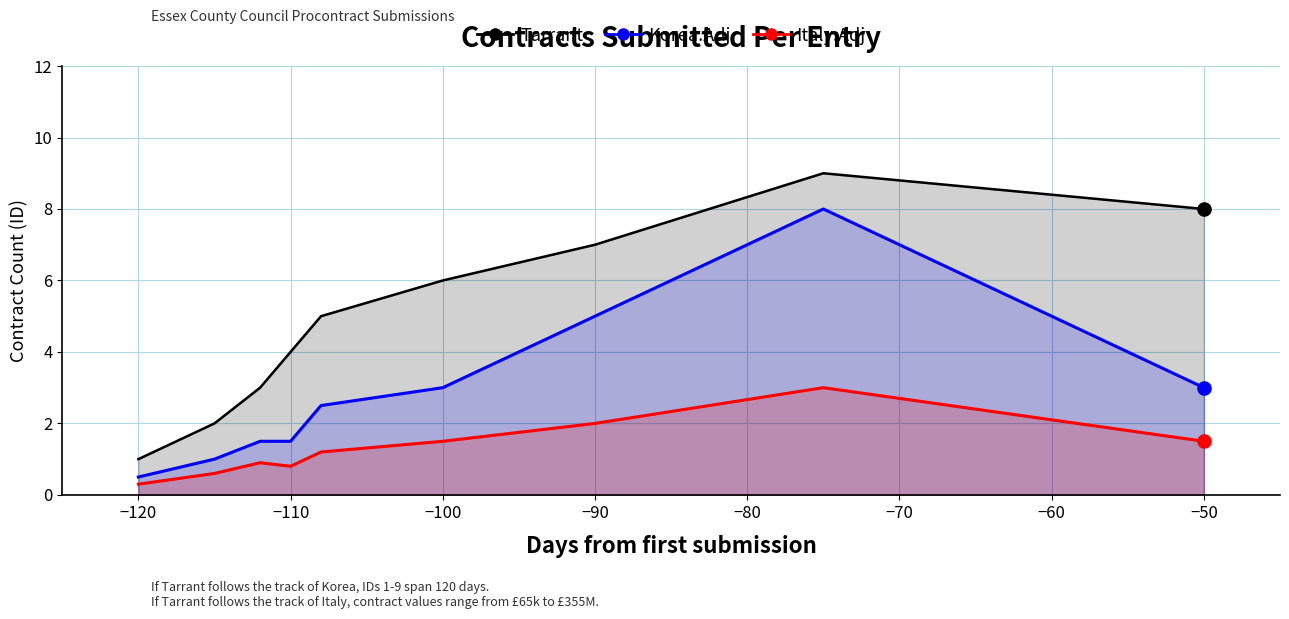

Is the value of Tarrant at −120 greater than the value of Italy.Adj at −110?

Yes